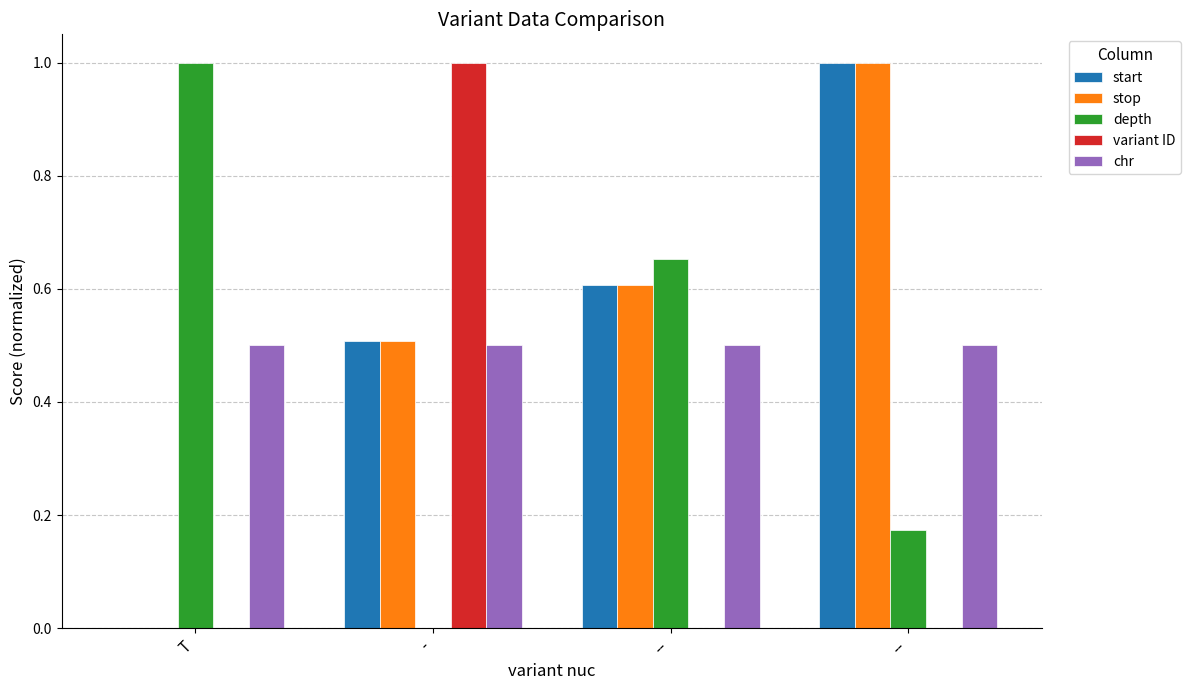

Which category has the highest value in the depth series?

T